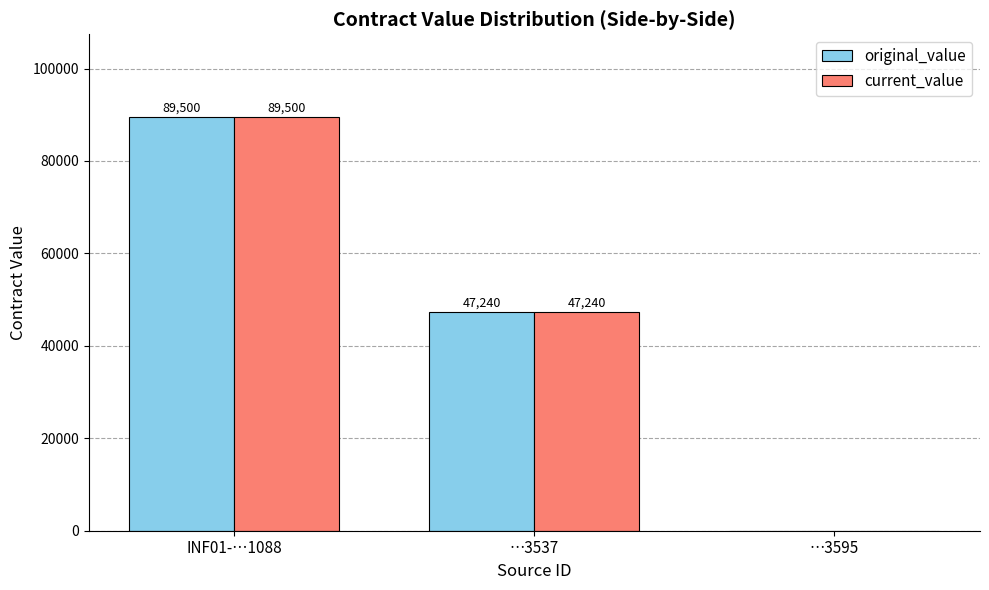

Count the number of categories in the chart.

3